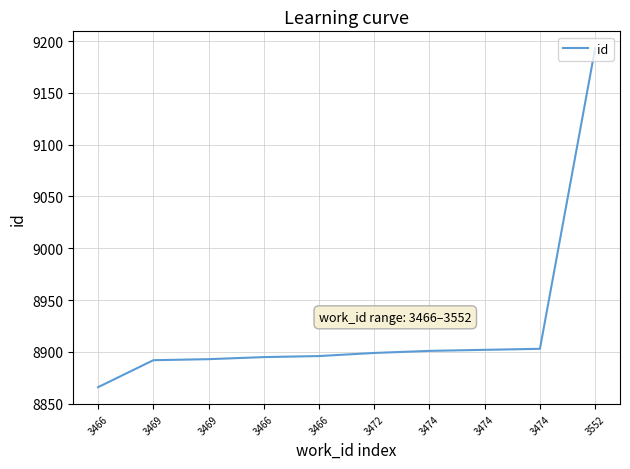

Does the chart display data point markers on the line(s)?

No